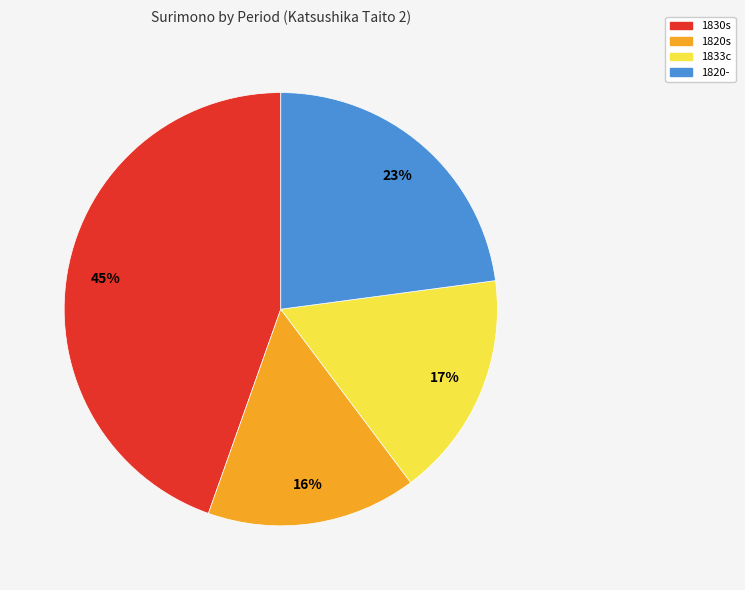

What is the largest slice in the pie chart?

1830s